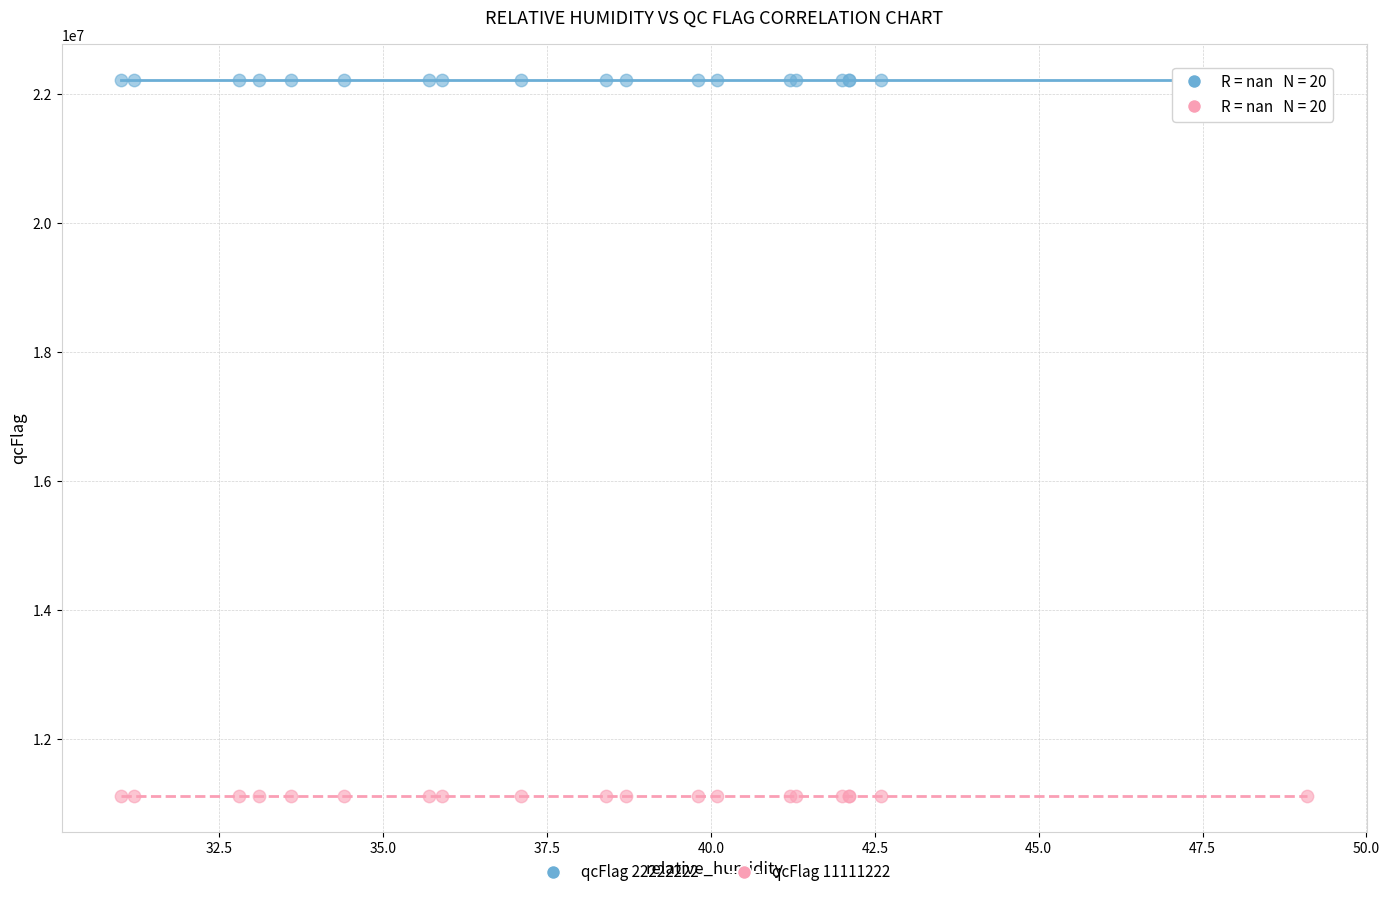

Which series contains the lowest Y value?

qcFlag 11111222